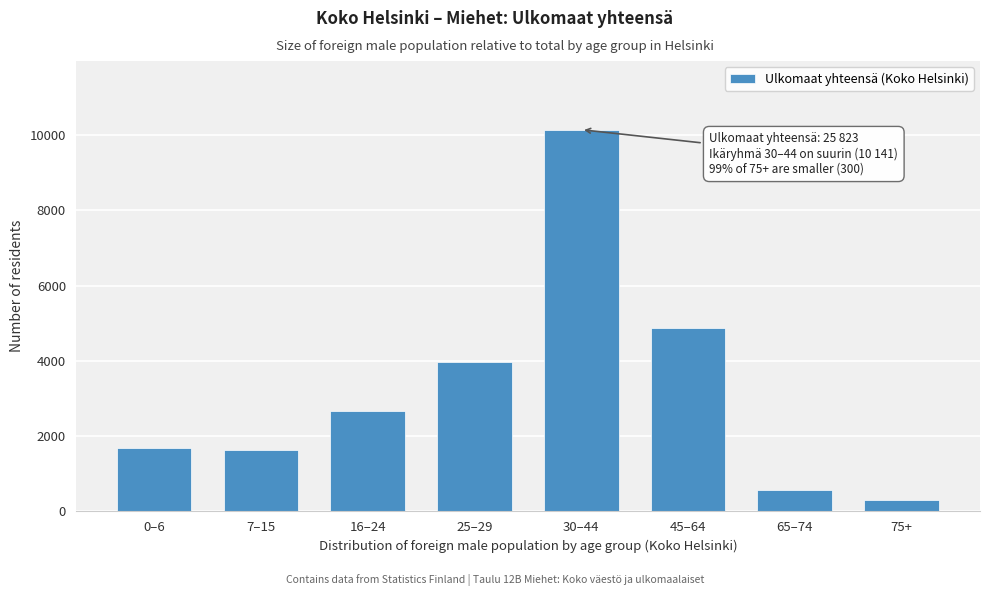

What is the difference between the maximum and second lowest values?

9572